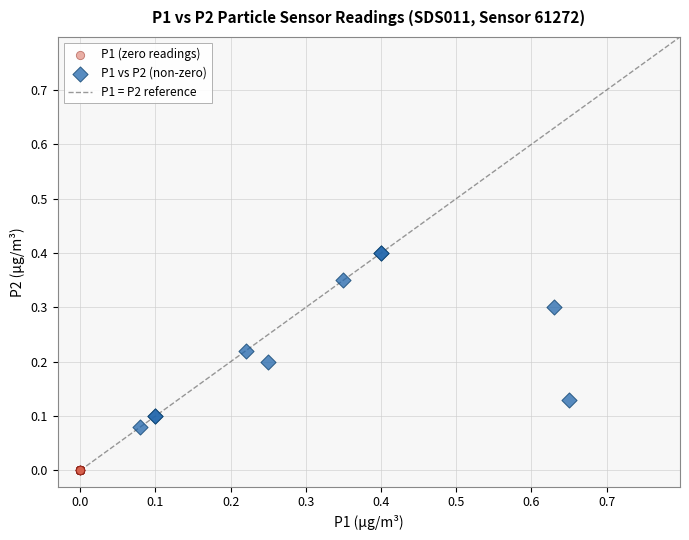

Which series reaches the minimum Y coordinate?

P1 (zero readings)